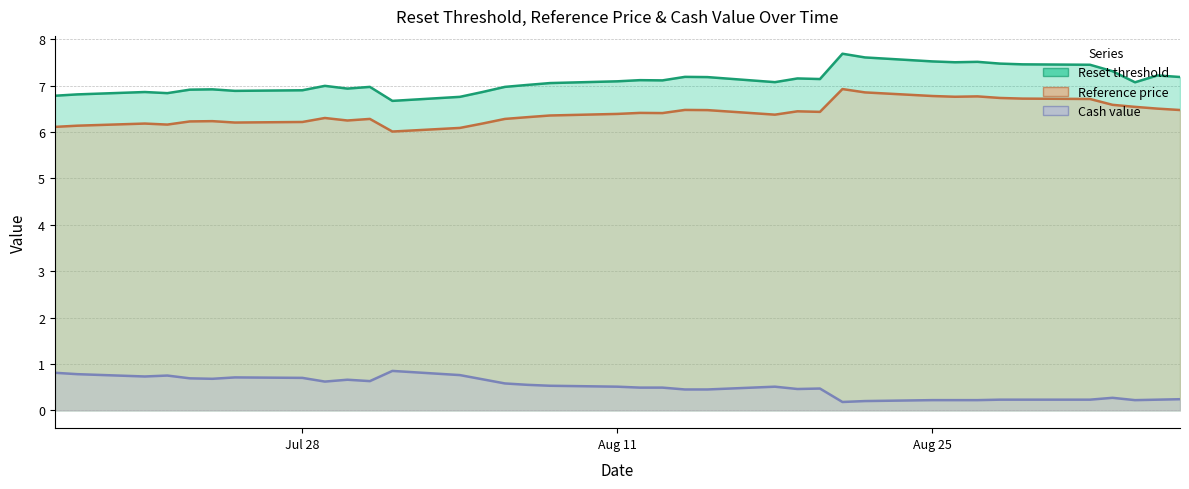

At which category does Reset threshold reach its first local valley?

2025-07-22